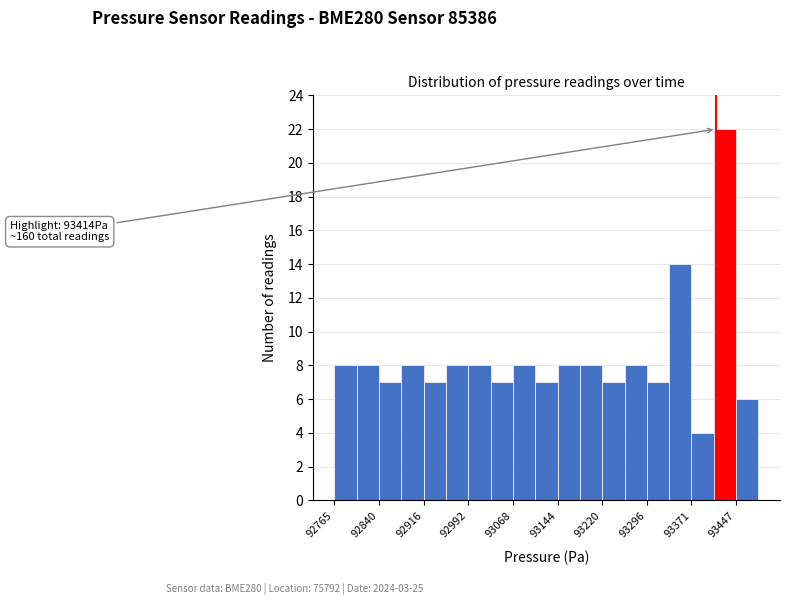

Read against the x-axis, roughly where is the centre of the tallest bar?

93430